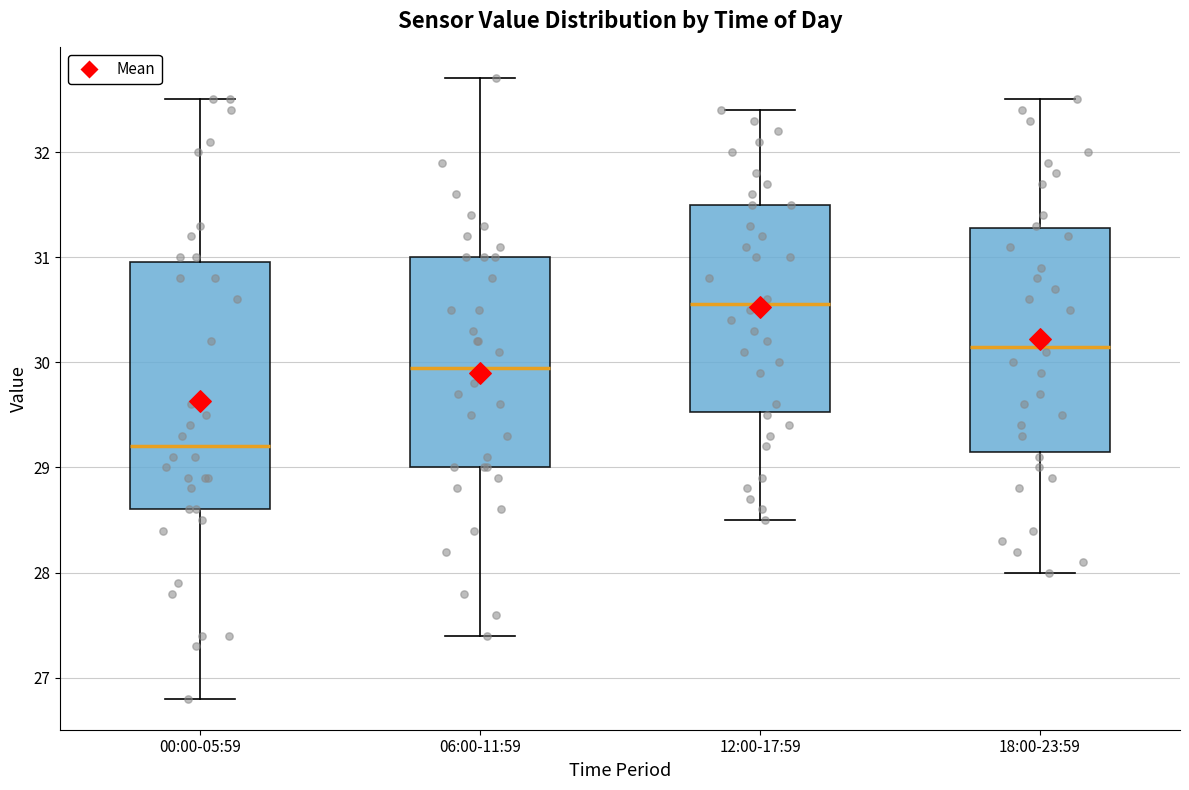

Reading left to right, read every box against the y-axis: the position of its median line, the range the box covers, and the ends of its whiskers. The values are not printed on the chart, so give them approximately, as read against the axis.

00:00-05:59: median 29.2, box 28.6 to 31.0, whiskers 26.8 to 32.5
06:00-11:59: median 30.0, box 29.0 to 31.0, whiskers 27.4 to 32.7
12:00-17:59: median 30.6, box 29.5 to 31.5, whiskers 28.5 to 32.4
18:00-23:59: median 30.2, box 29.2 to 31.3, whiskers 28.0 to 32.5